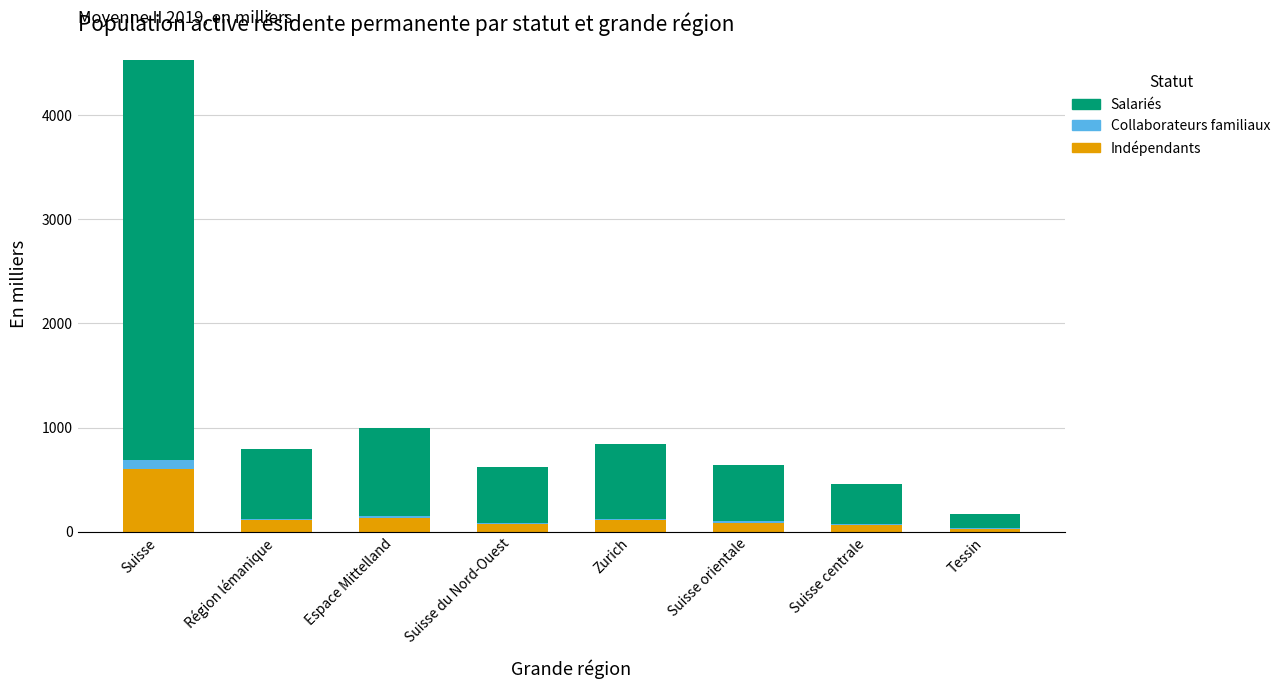

Does the chart contain stacked bars?

Yes